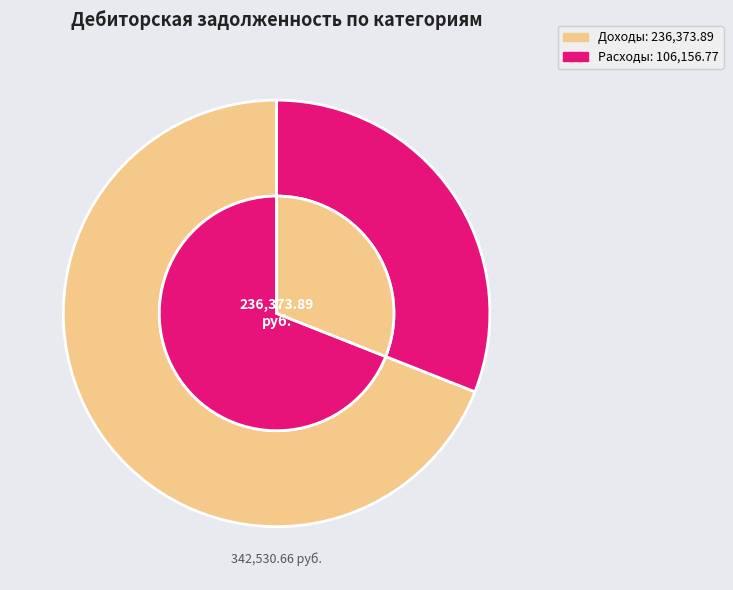

True or false: Источники финансирования accounts for 1% of the total.

False